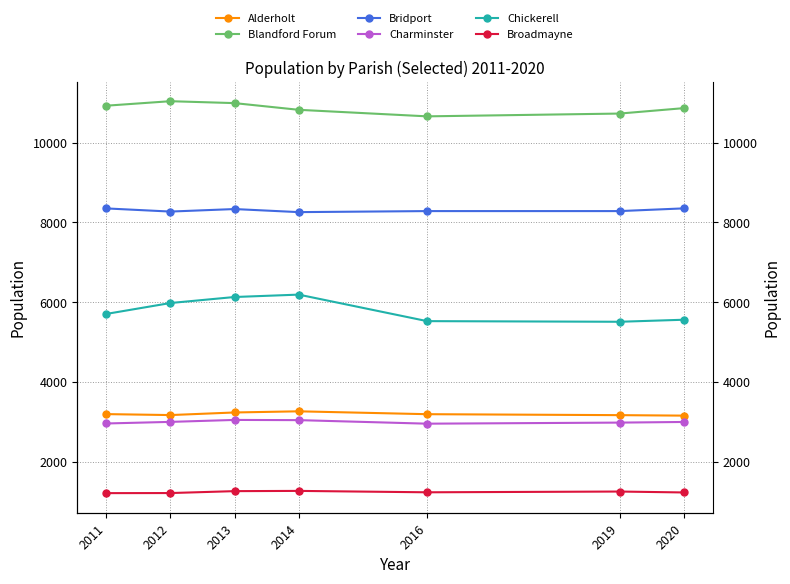

List the labels in order of Charminster value, smallest first.

2016, 2011, 2019, 2020, 2012, 2014, 2013